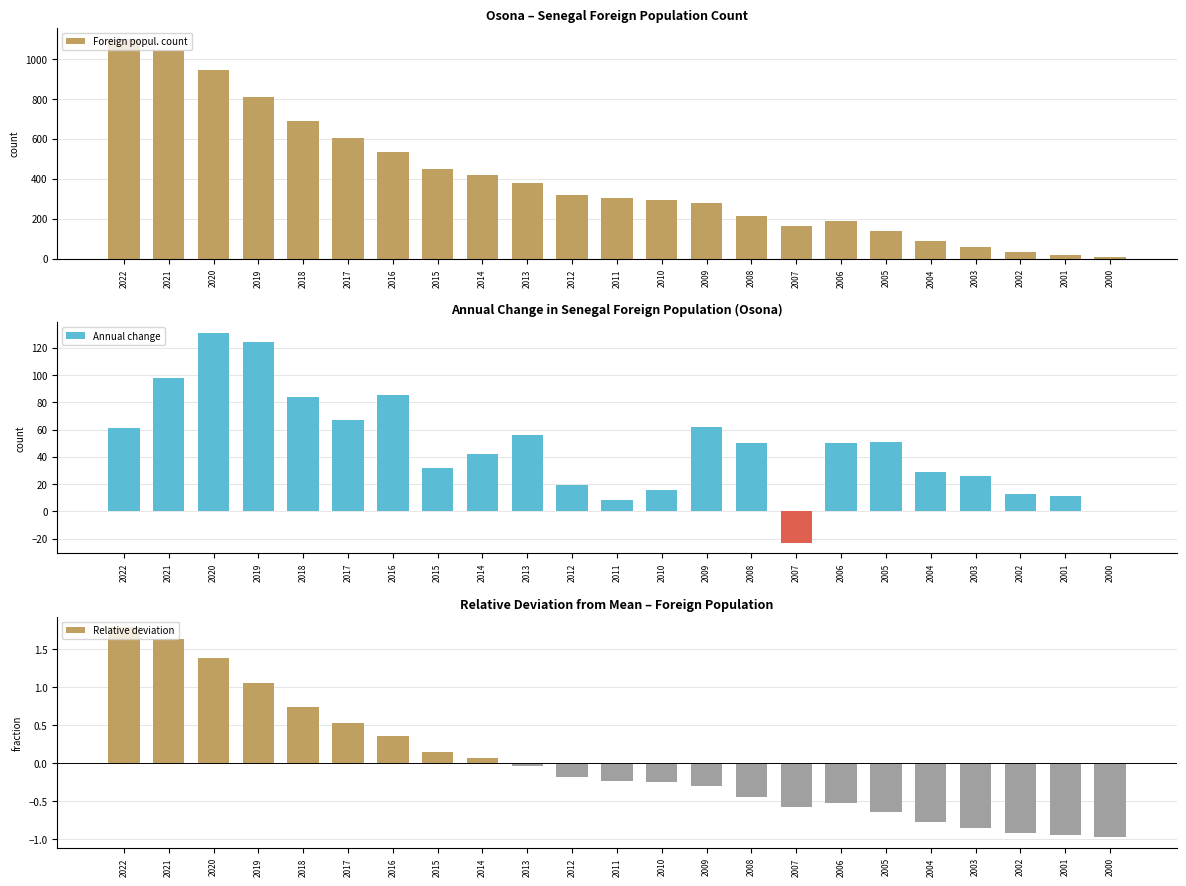

What is the difference between the Foreign popul. count values at 2000 and 2006?

180